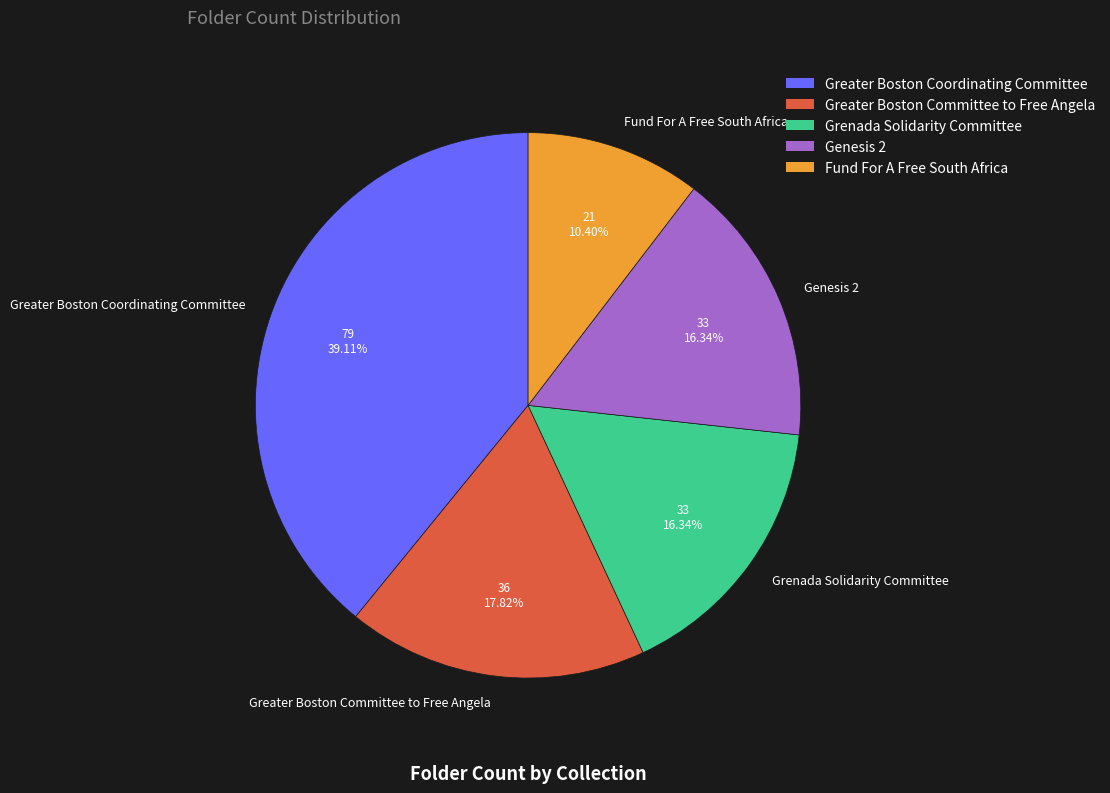

To the nearest percent, what is the combined percentage of Grenada Solidarity Committee and Fund For A Free South Africa?

27%